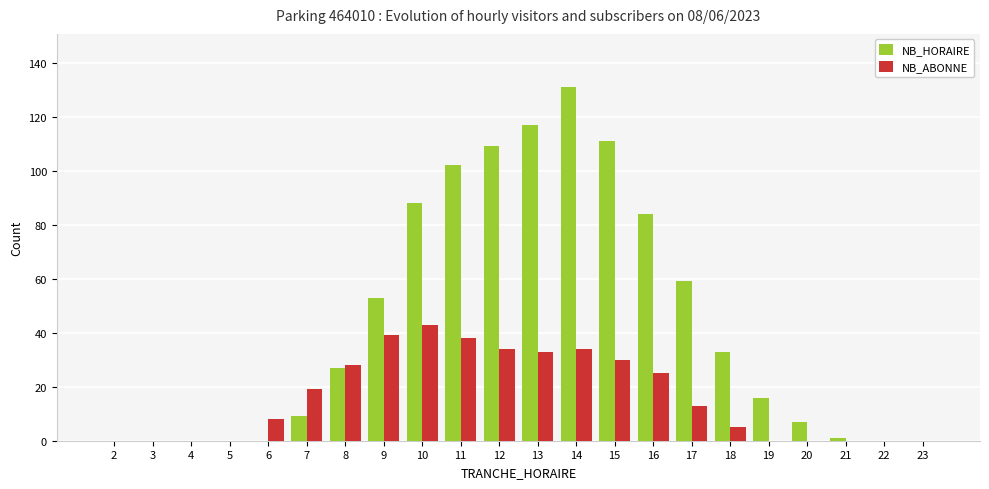

What is the sum of all NB_HORAIRE values?

947